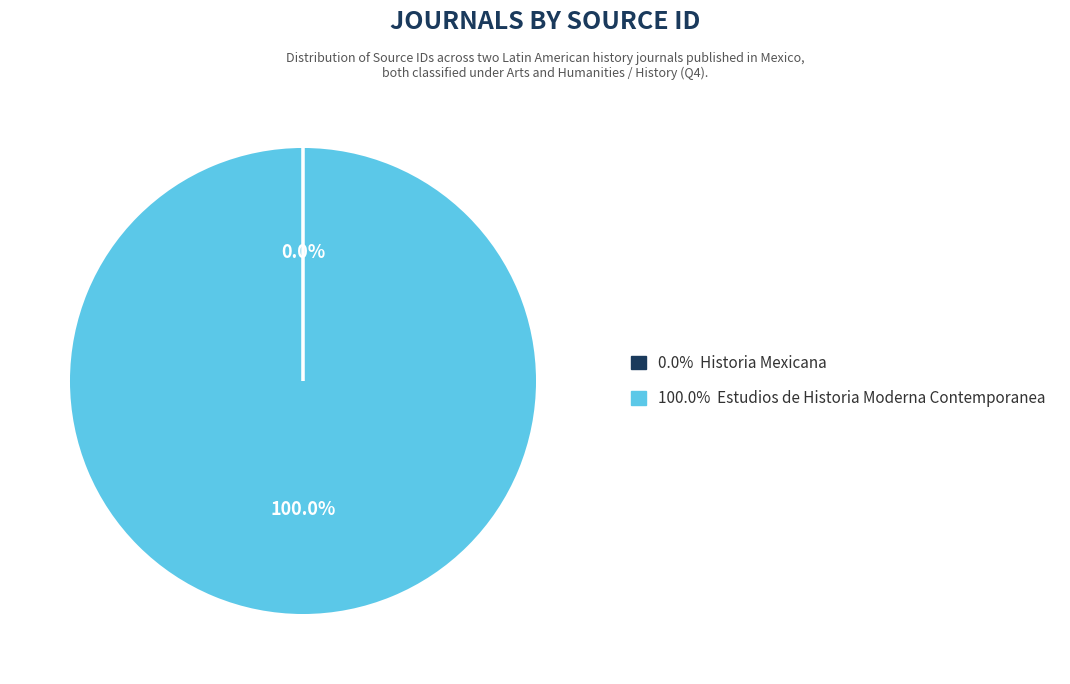

Is there any slice that represents more than half of the pie?

Yes